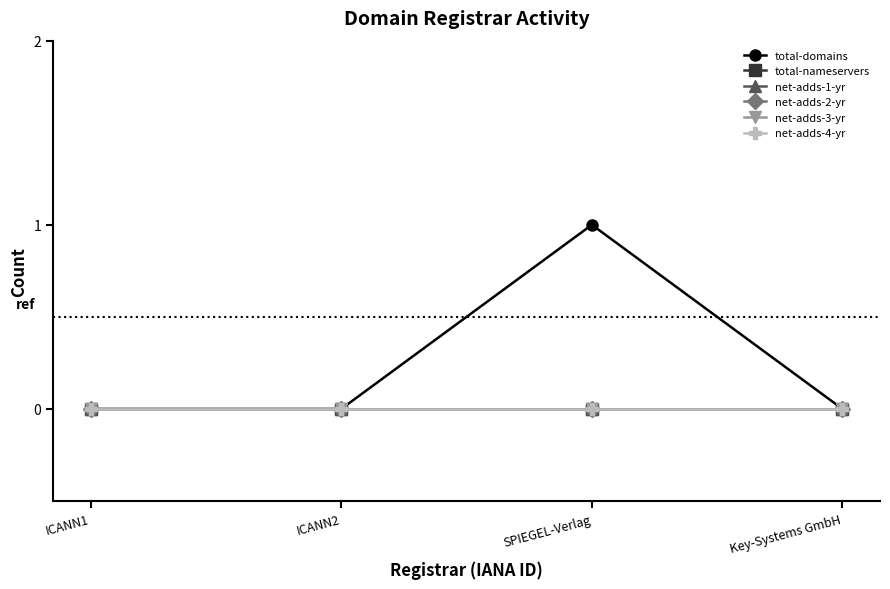

Which series has the largest range (max minus min)?

total-domains